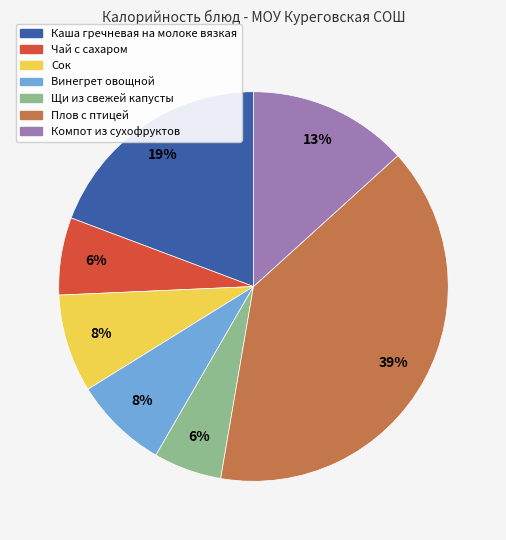

What percentage is the Щи из свежей капусты slice, to the nearest percent?

6%